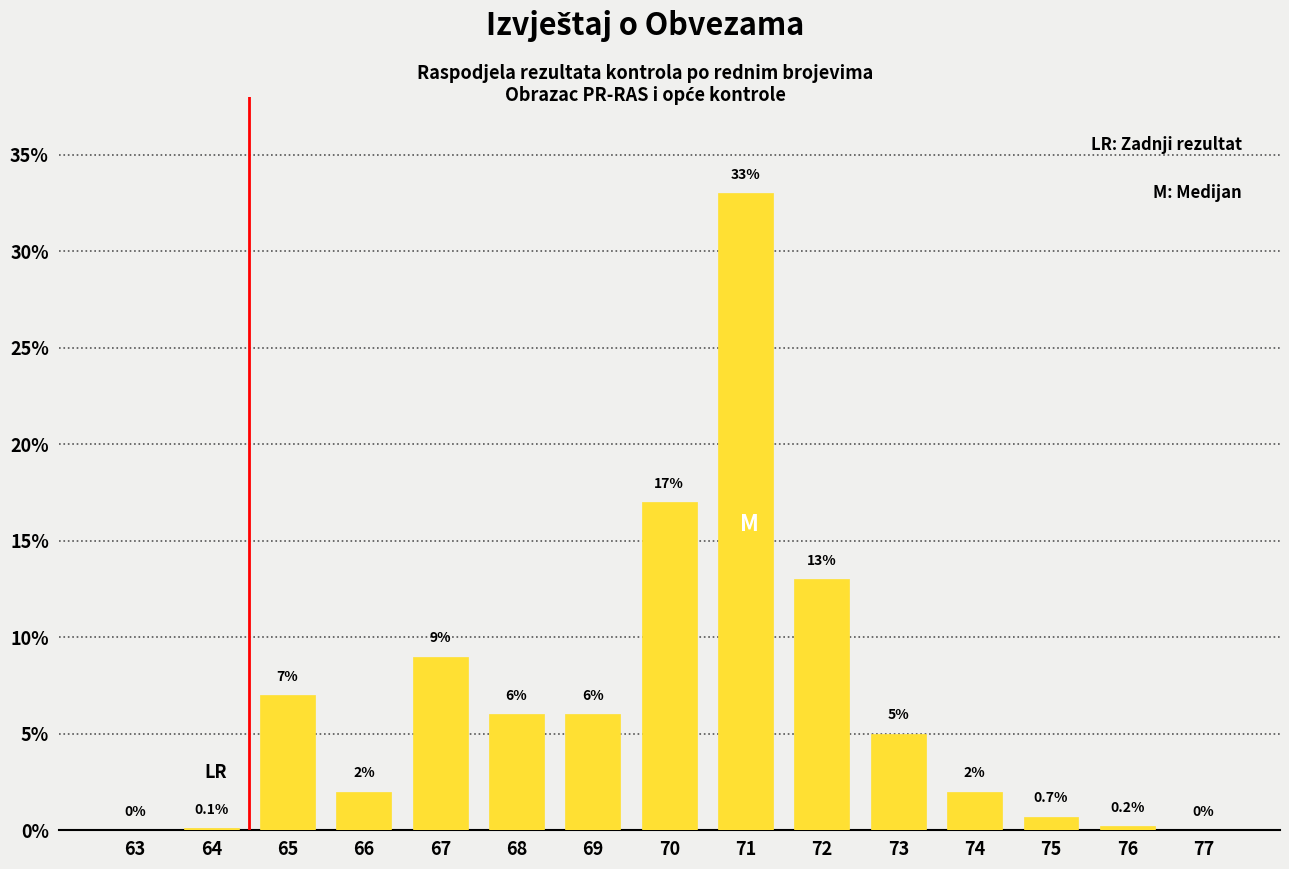

Reading left to right, list all the values displayed in this chart.

63=0.0	64=0.1	65=7.0	66=2.0	67=9.0	68=6.0	69=6.0	70=17.0	71=33.0	72=13.0	73=5.0	74=2.0	75=0.7	76=0.2	77=0.0